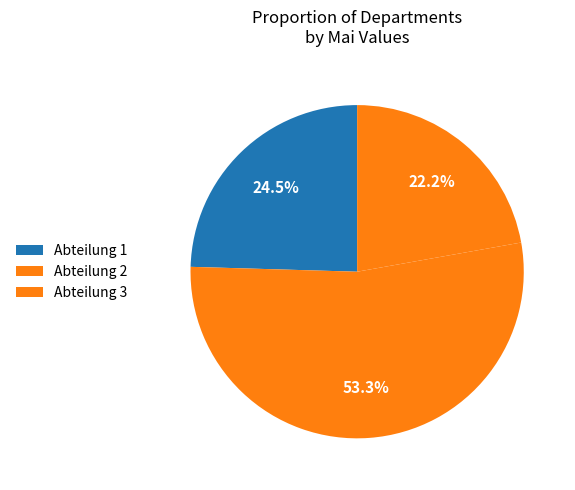

Do Abteilung 2 and Abteilung 1 together represent more than half of the pie?

Yes